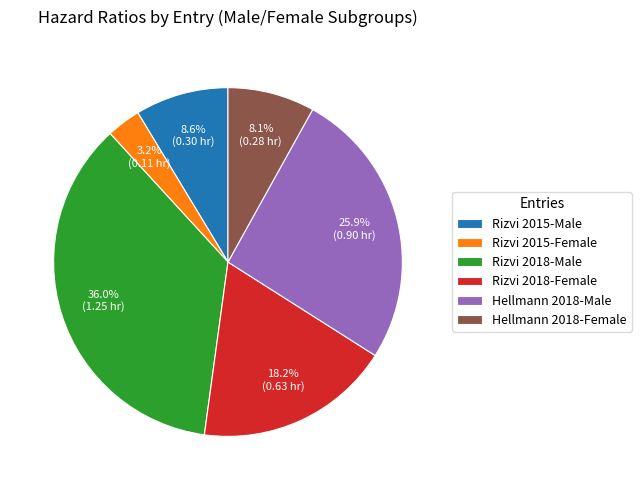

True or false: Rizvi 2018-Female accounts for 18% of the total.

True